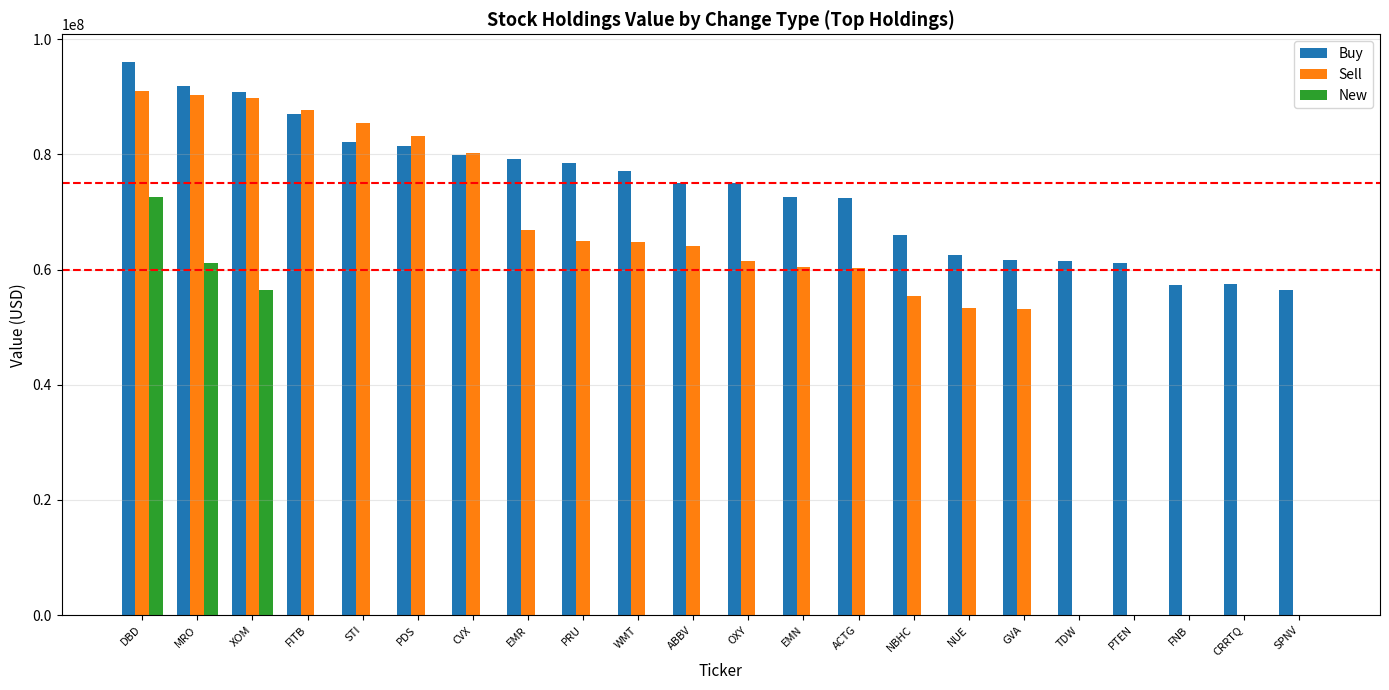

Which series has the largest total across all categories?

Buy